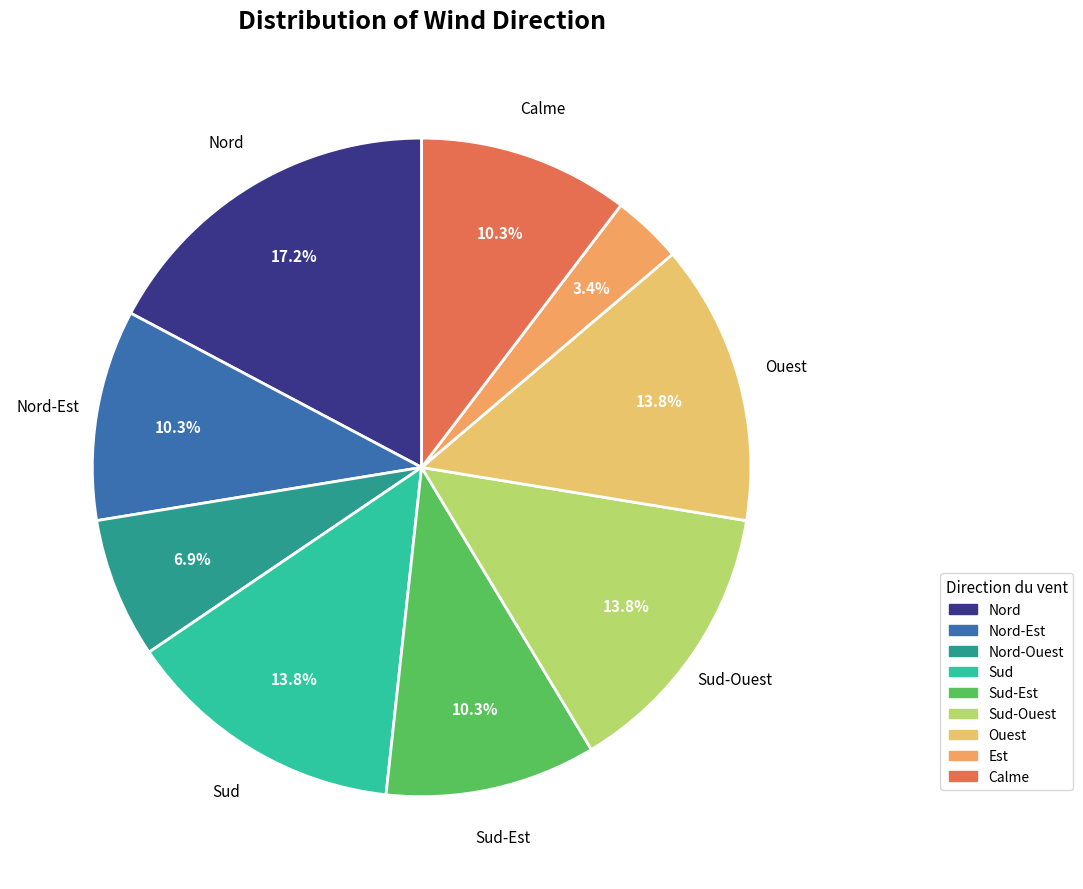

How many slices are in this pie chart?

9